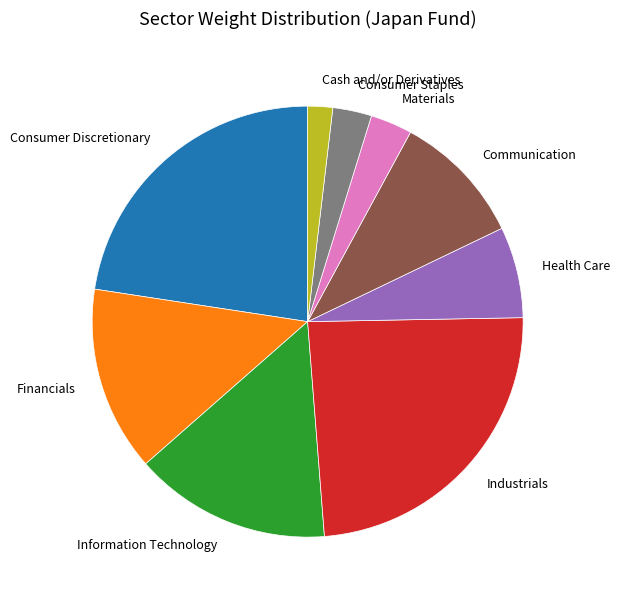

What is the largest slice in the pie chart?

Industrials